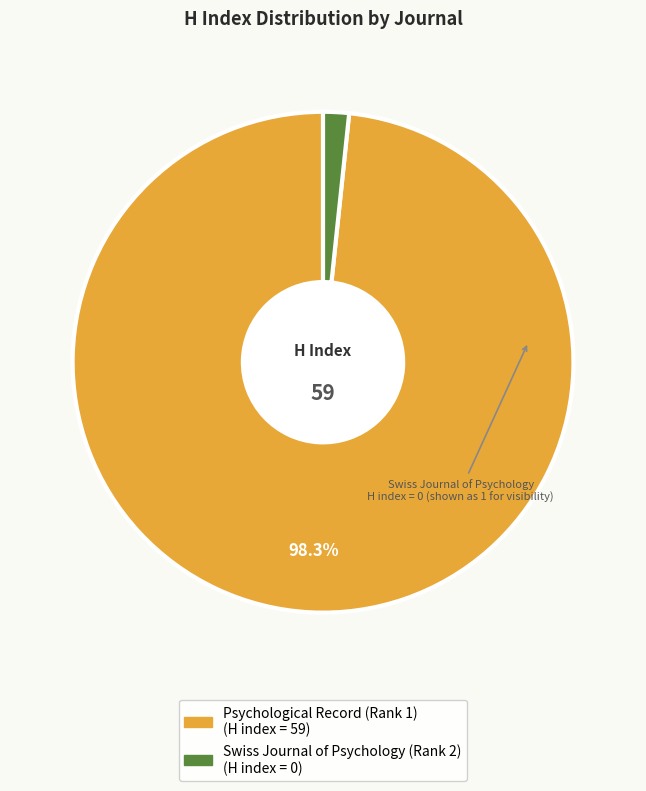

To the nearest percent, what is the difference between the Psychological Record (Rank 1) and Swiss Journal of Psychology (Rank 2) slice percentages?

97%